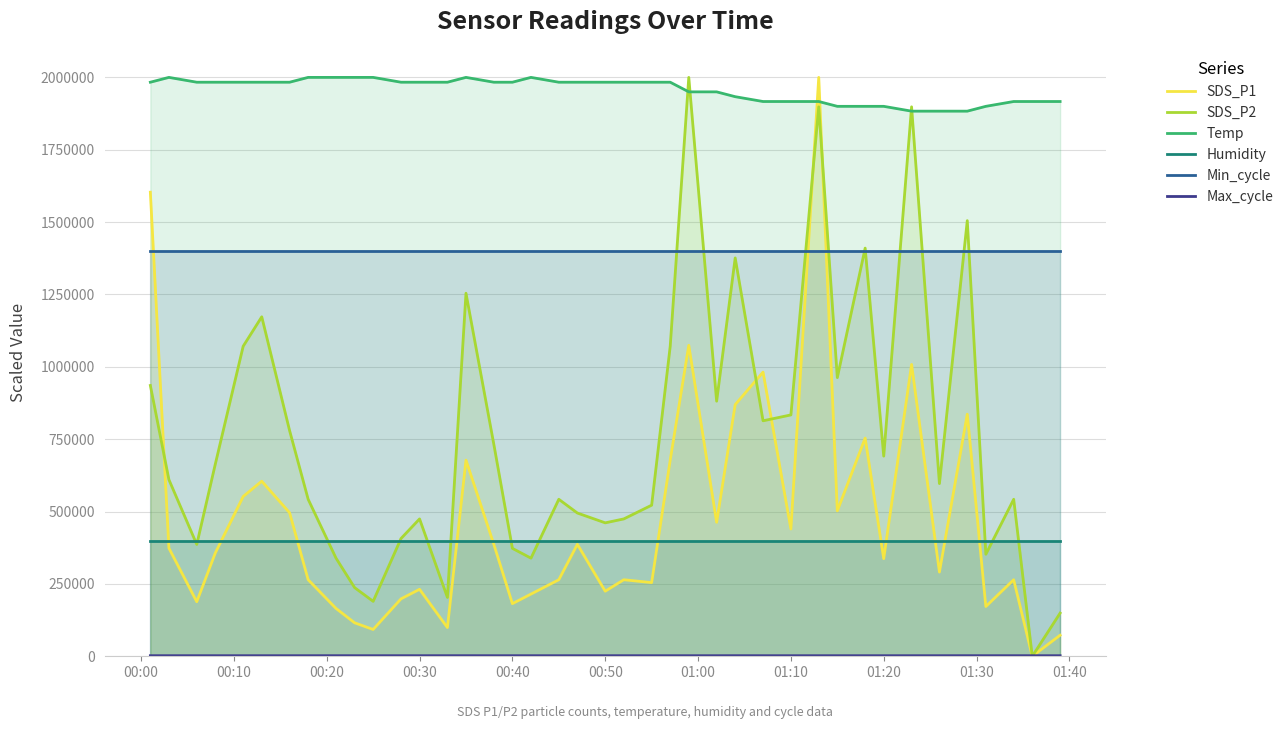

What is the maximum value for Temp?

2000000.0